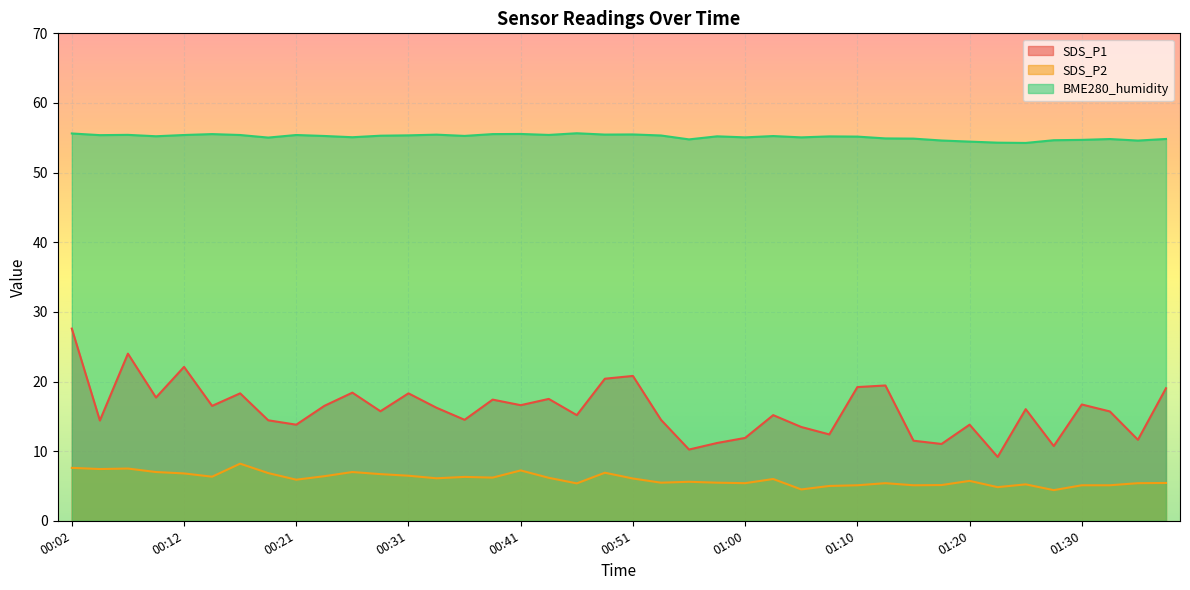

Which category has the highest value in the SDS_P2 series?

00:17